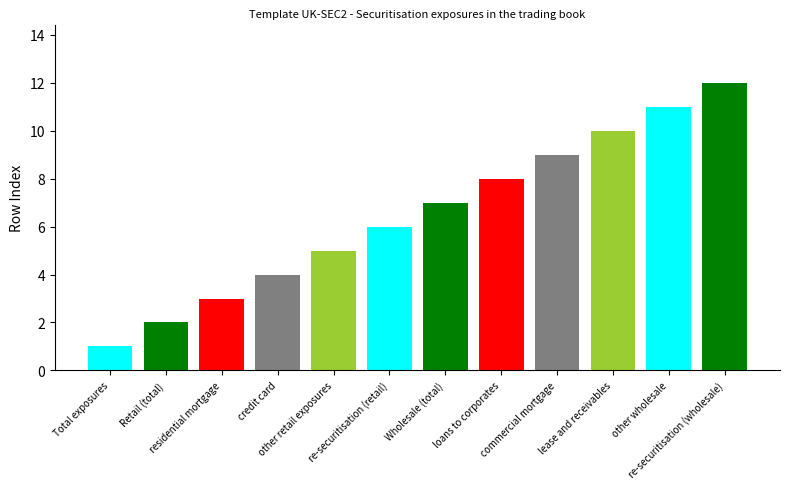

What is the difference between the second highest and second lowest values?

9